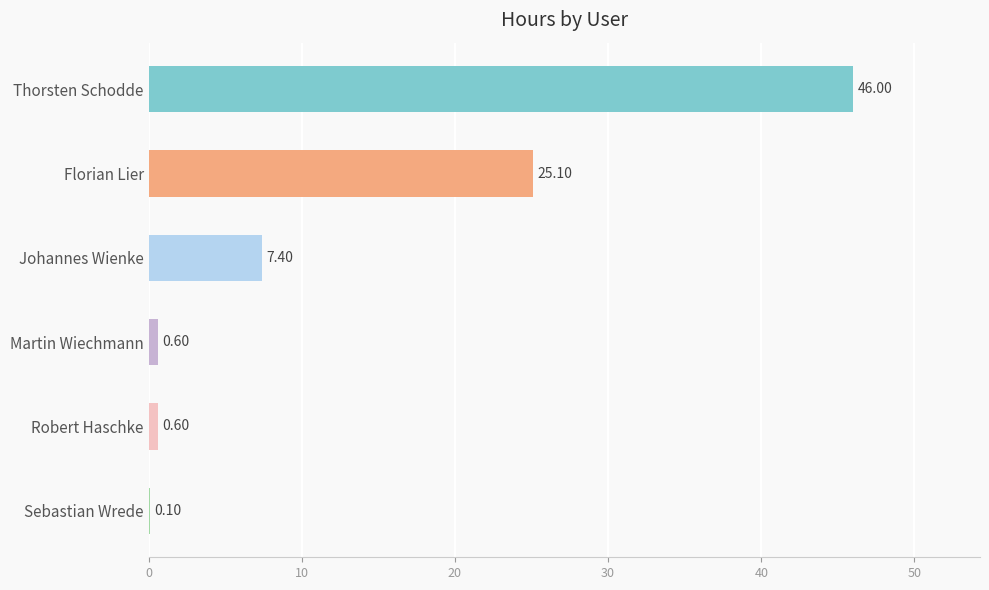

What is the change in value from Florian Lier to Robert Haschke?

-24.5